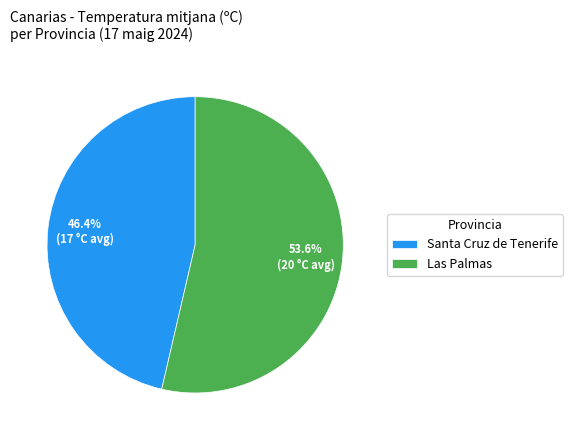

Which slice represents more than half of the pie?

Las Palmas